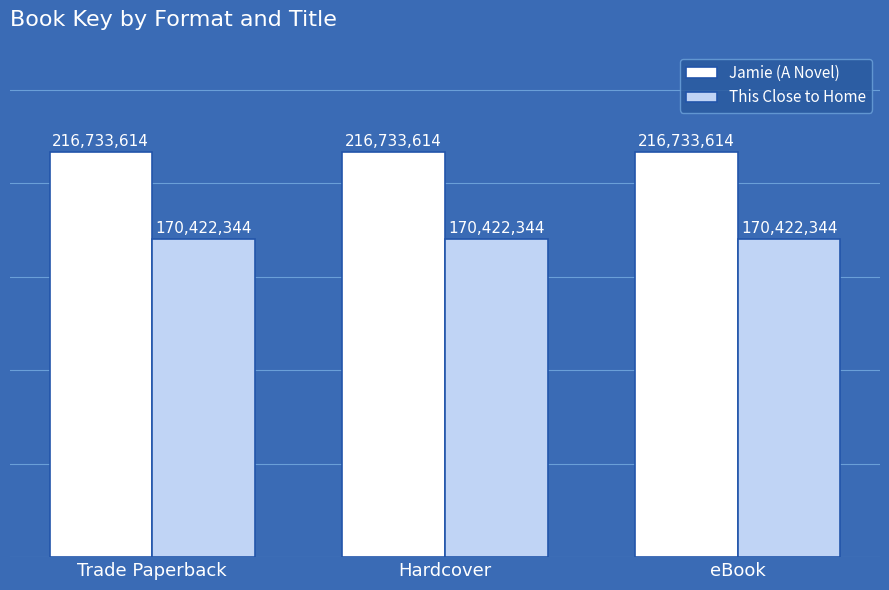

The value of Jamie (A Novel) at Hardcover is 216733614. True or false?

True